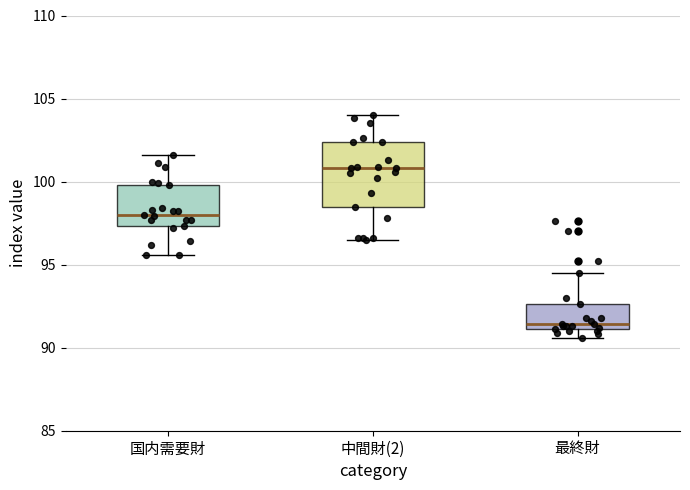

Which box has the lowest median line?

最終財